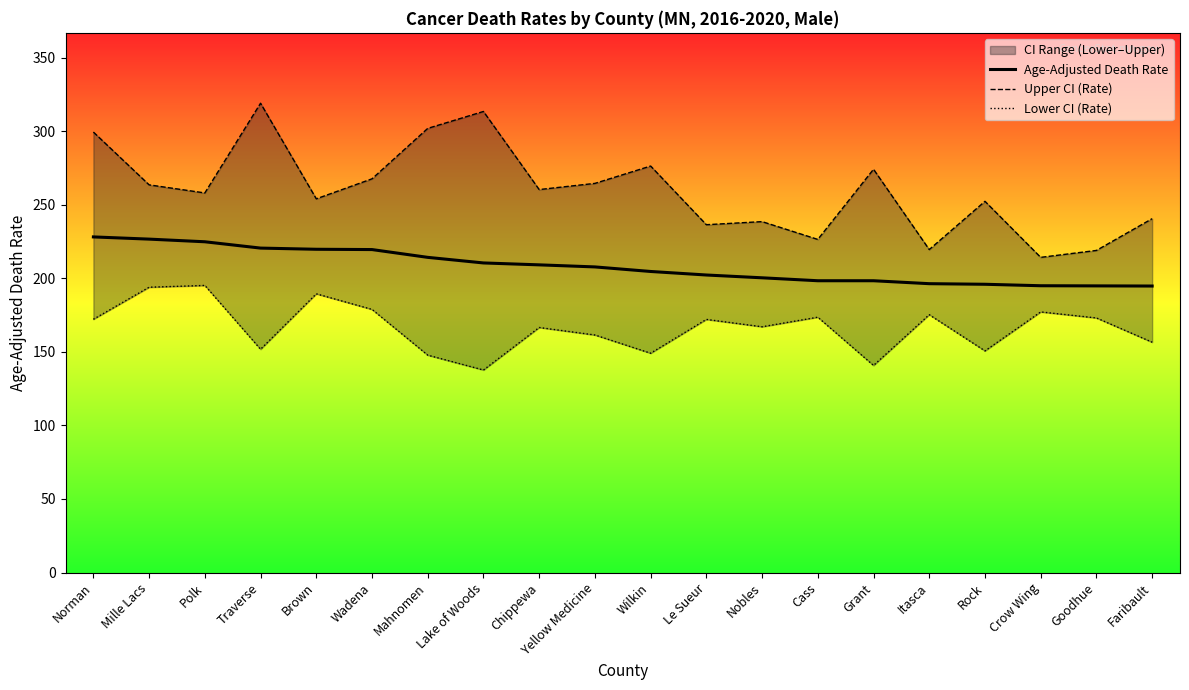

How many lines are shown in the chart?

3